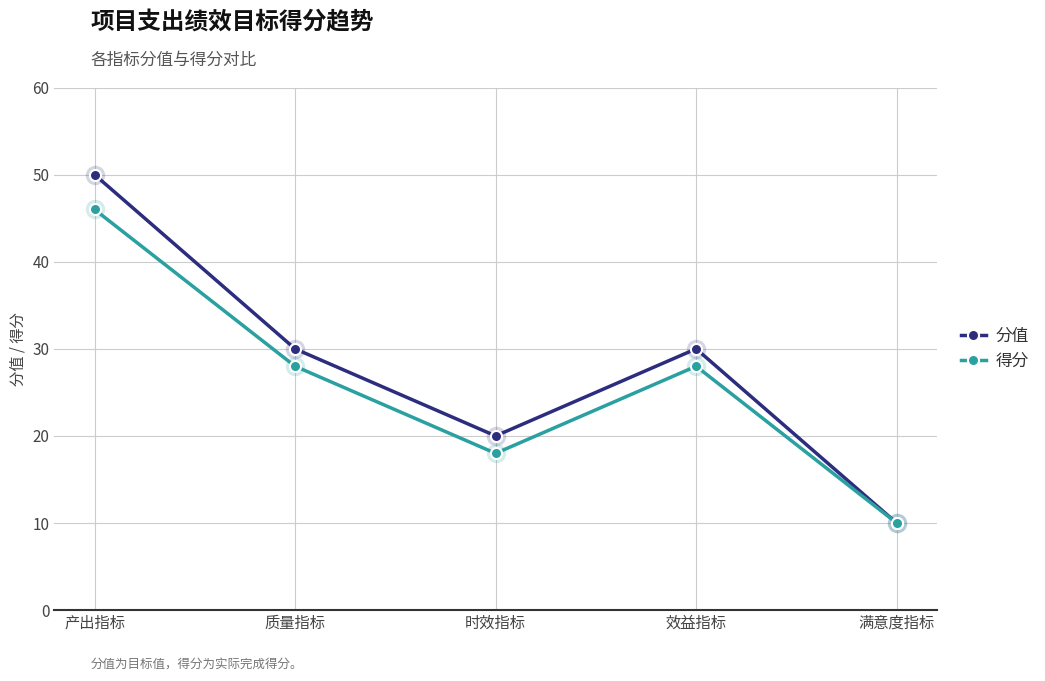

Which series has the largest total across all categories?

分值